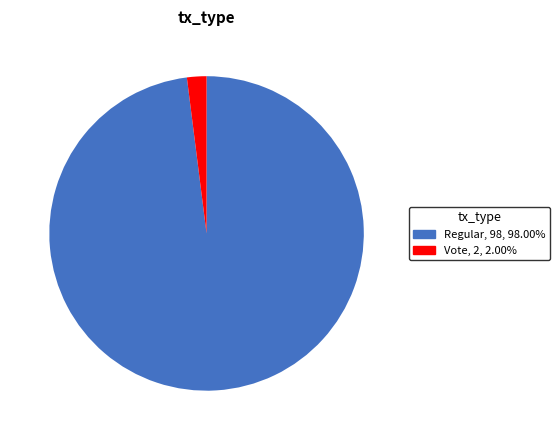

Combined, do Regular and Vote account for over 50%?

Yes